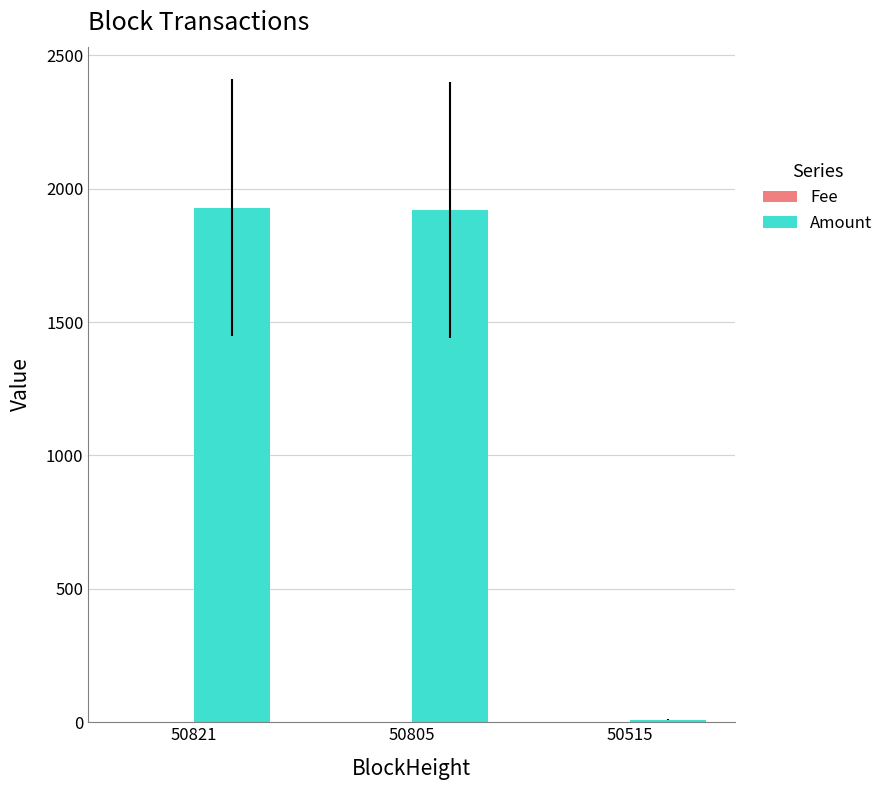

Between 50821 and 50515, which series saw the biggest shift?

Amount